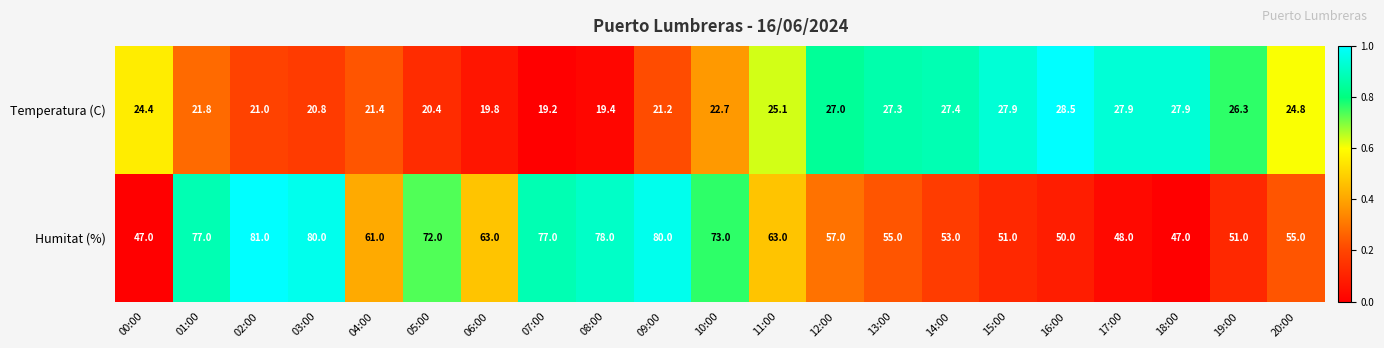

Read the Temperatura (C) value at 06:00.

19.8